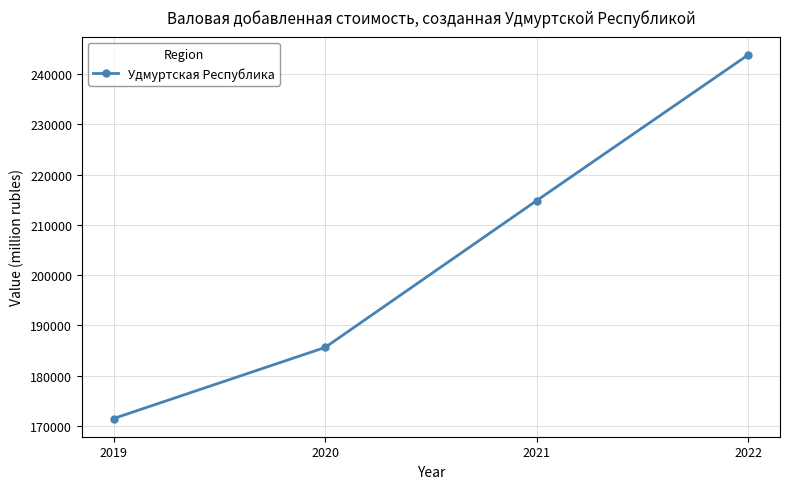

Reading left to right, list all the values displayed in this chart.

2019=171443.3	2020=185590.8	2021=214812.7	2022=243820.2